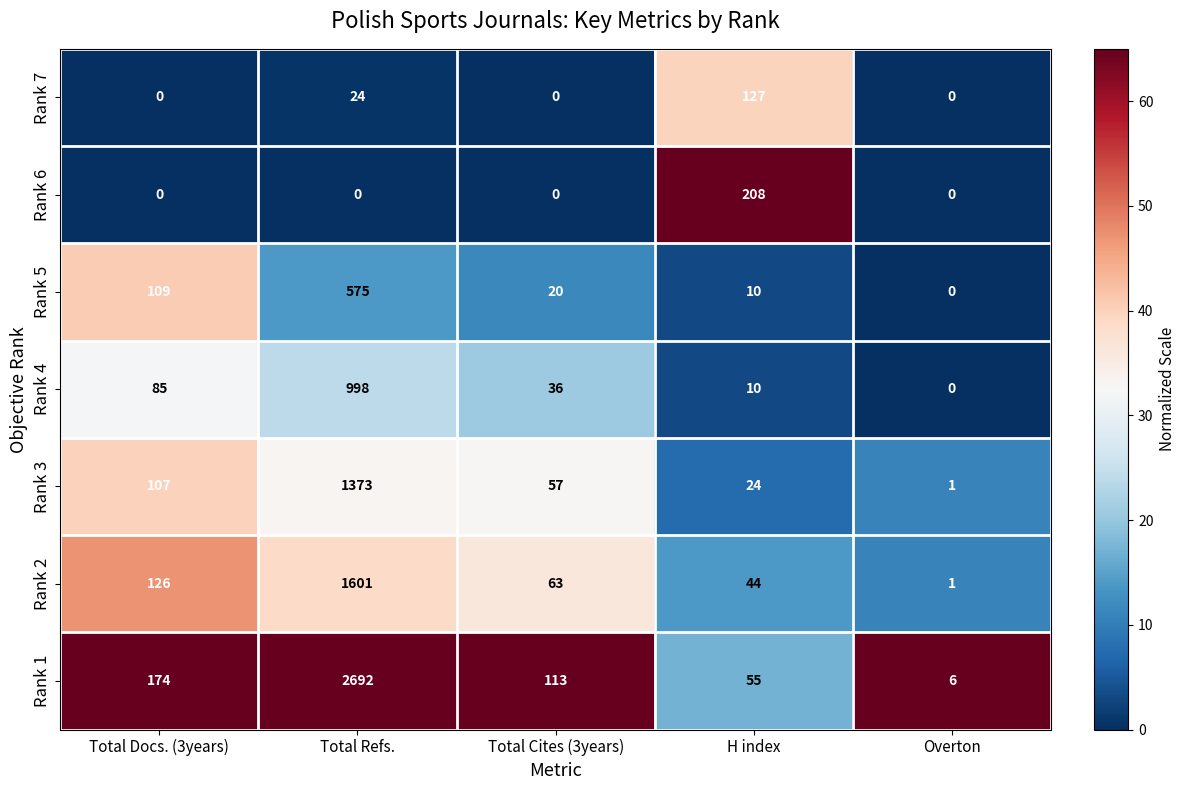

Which series has the widest spread of values?

Rank 1